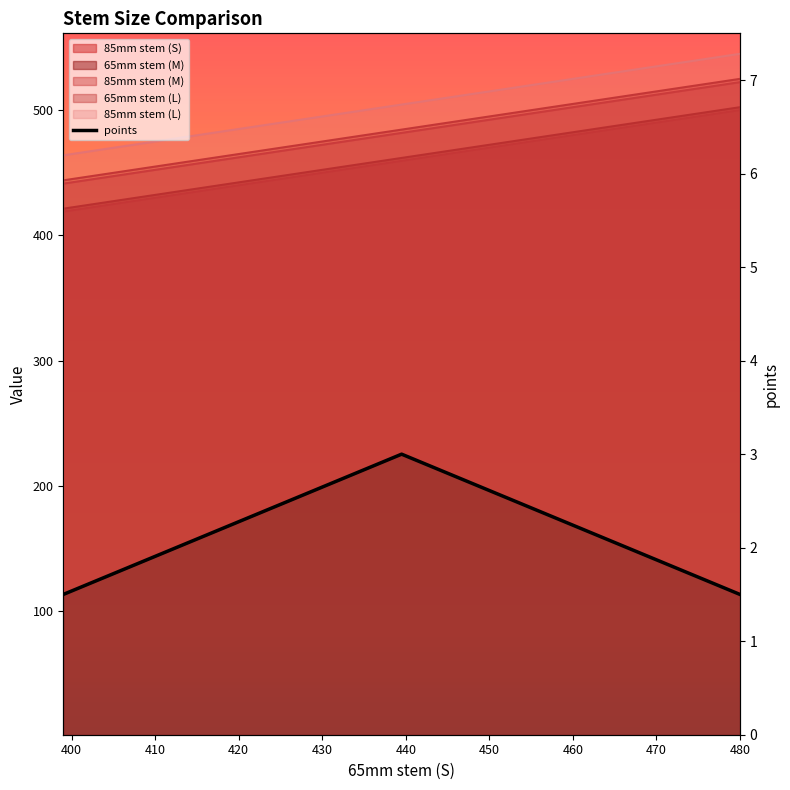

True or false: 65mm stem (M) has more than 0 interior local peaks.

False